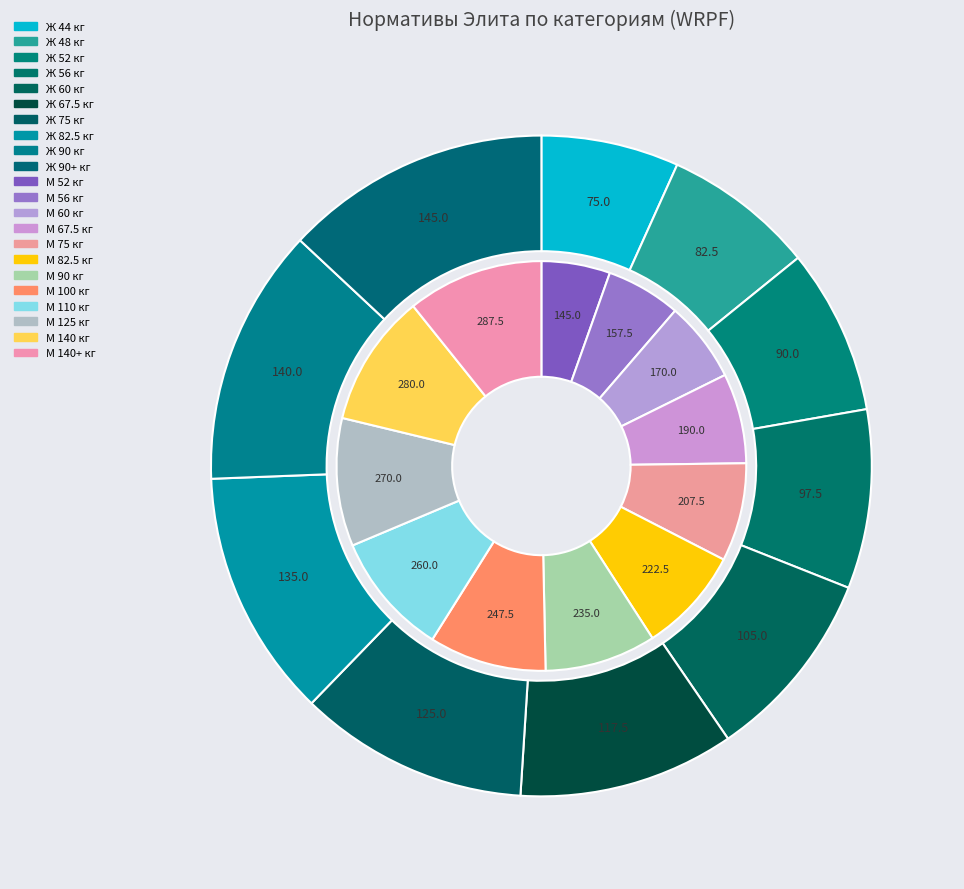

How many segments does this pie chart have?

10